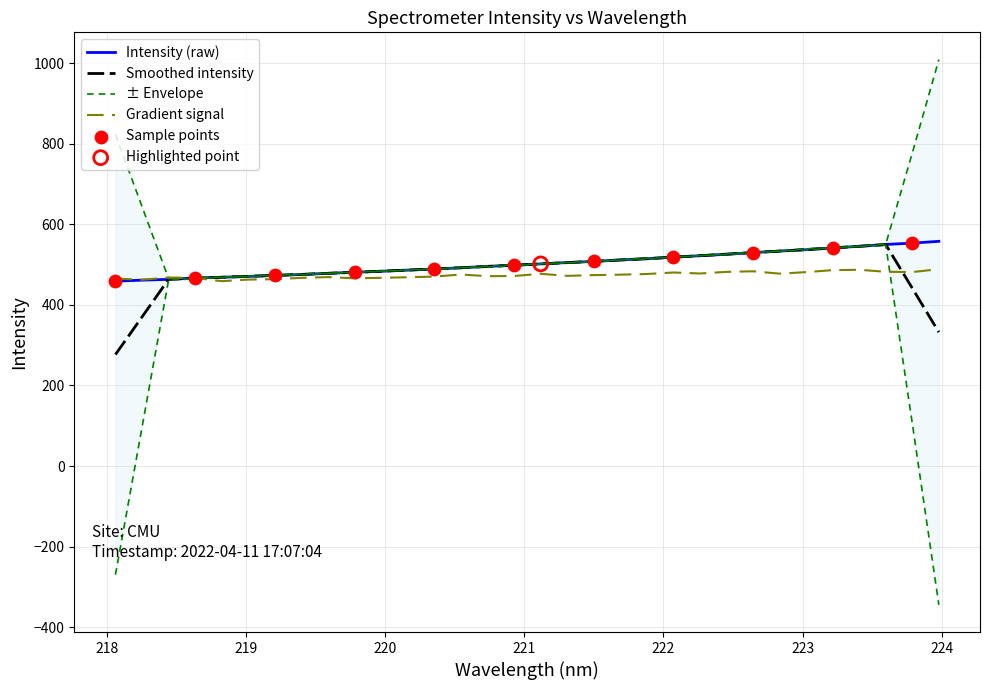

Between 219.0156 and 223.9802, which is larger?

223.9802